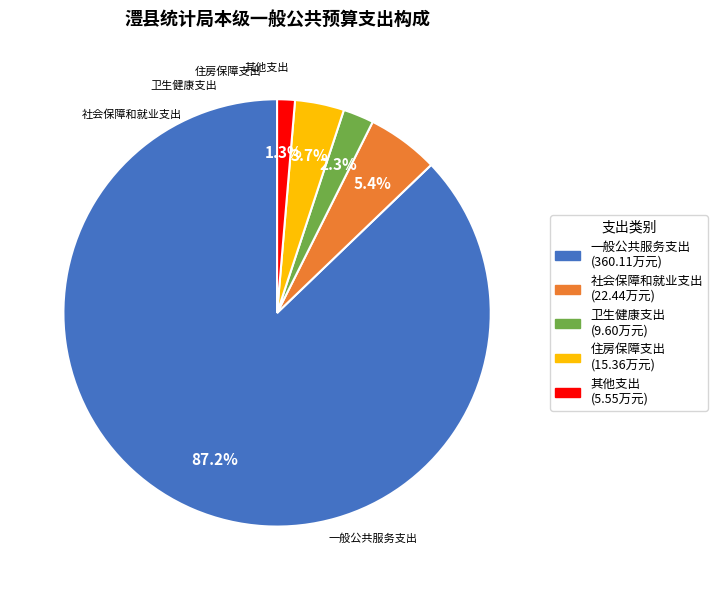

How many segments does this pie chart have?

5